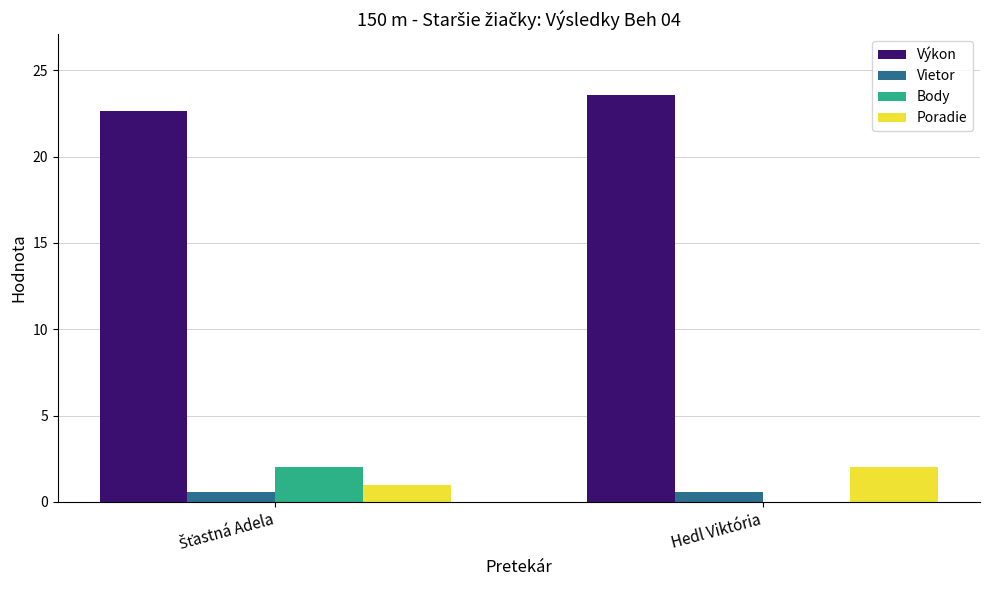

True or false: Poradie has a value of 2.9 at Hedl Viktória.

False